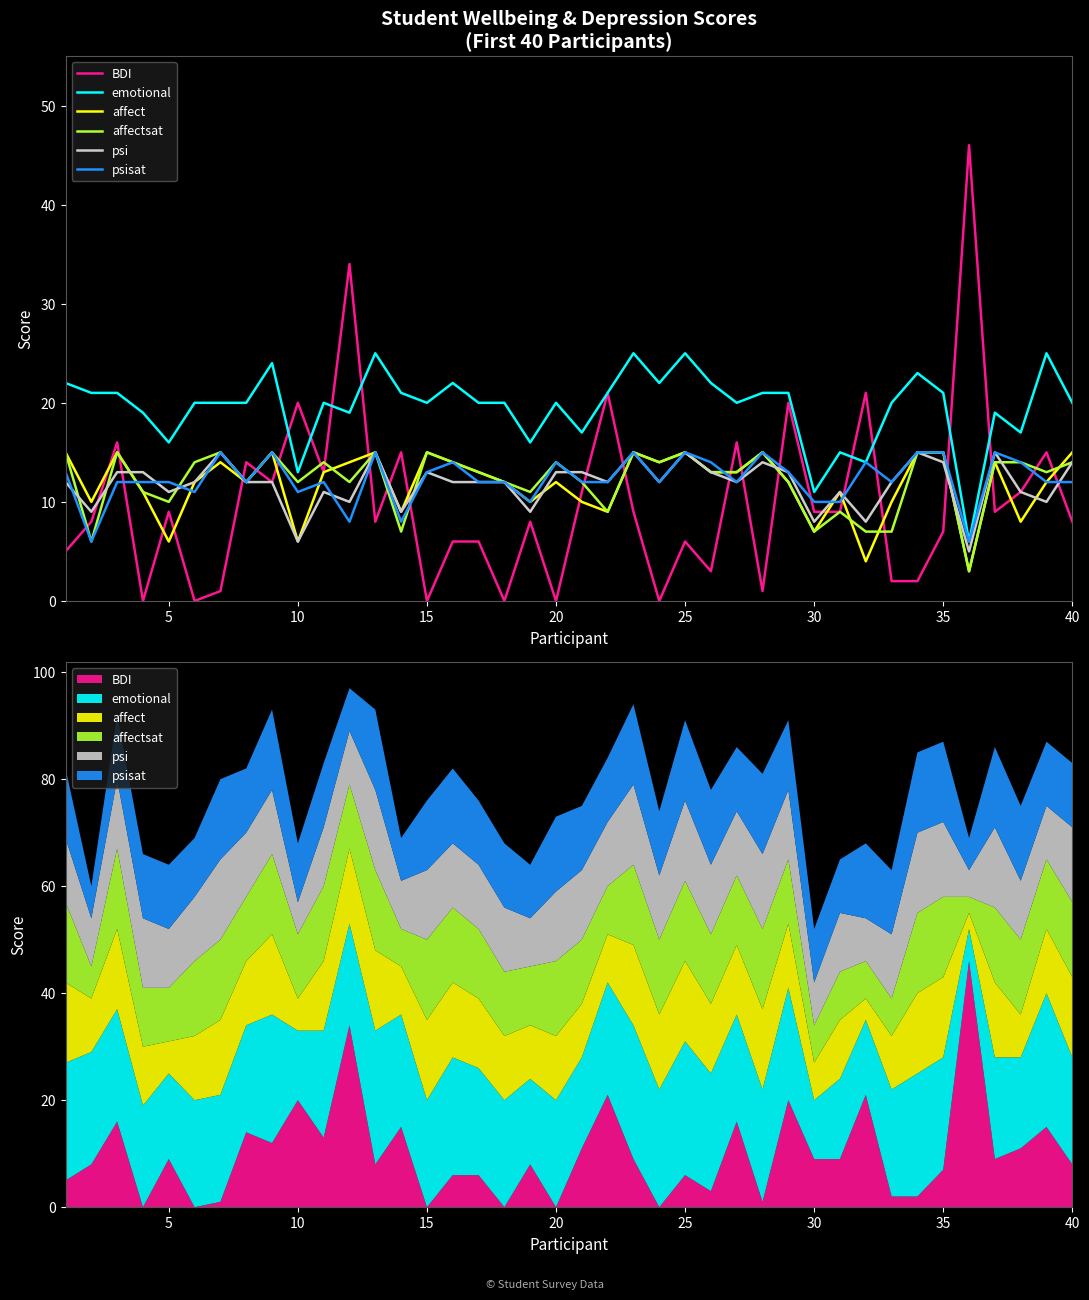

Reading right to left, what are all the values shown in this chart?

BDI: 8	15	11	9	46	7	2	2	21	9	9	20	1	16	3	6	0	9	21	11	0	8	0	6	6	0	15	8	34	13	20	12	14	1	0	9	0	16	8	5
emotional: 20	25	17	19	6	21	23	20	14	15	11	21	21	20	22	25	22	25	21	17	20	16	20	20	22	20	21	25	19	20	13	24	20	20	20	16	19	21	21	22
affect: 15	12	8	14	3	15	15	10	4	11	7	12	15	13	13	15	14	15	9	10	12	10	12	13	14	15	9	15	14	13	6	15	12	14	12	6	11	15	10	15
affectsat: 14	13	14	14	3	15	15	7	7	9	7	12	15	13	13	15	14	15	9	12	14	11	12	13	14	15	7	15	12	14	12	15	12	15	14	10	11	15	6	15
psi: 14	10	11	15	5	14	15	12	8	11	8	13	14	12	13	15	12	15	12	13	13	9	12	12	12	13	9	15	10	11	6	12	12	15	12	11	13	13	9	12
psisat: 12	12	14	15	6	15	15	12	14	10	10	13	15	12	14	15	12	15	12	12	14	10	12	12	14	13	8	15	8	12	11	15	12	15	11	12	12	12	6	13